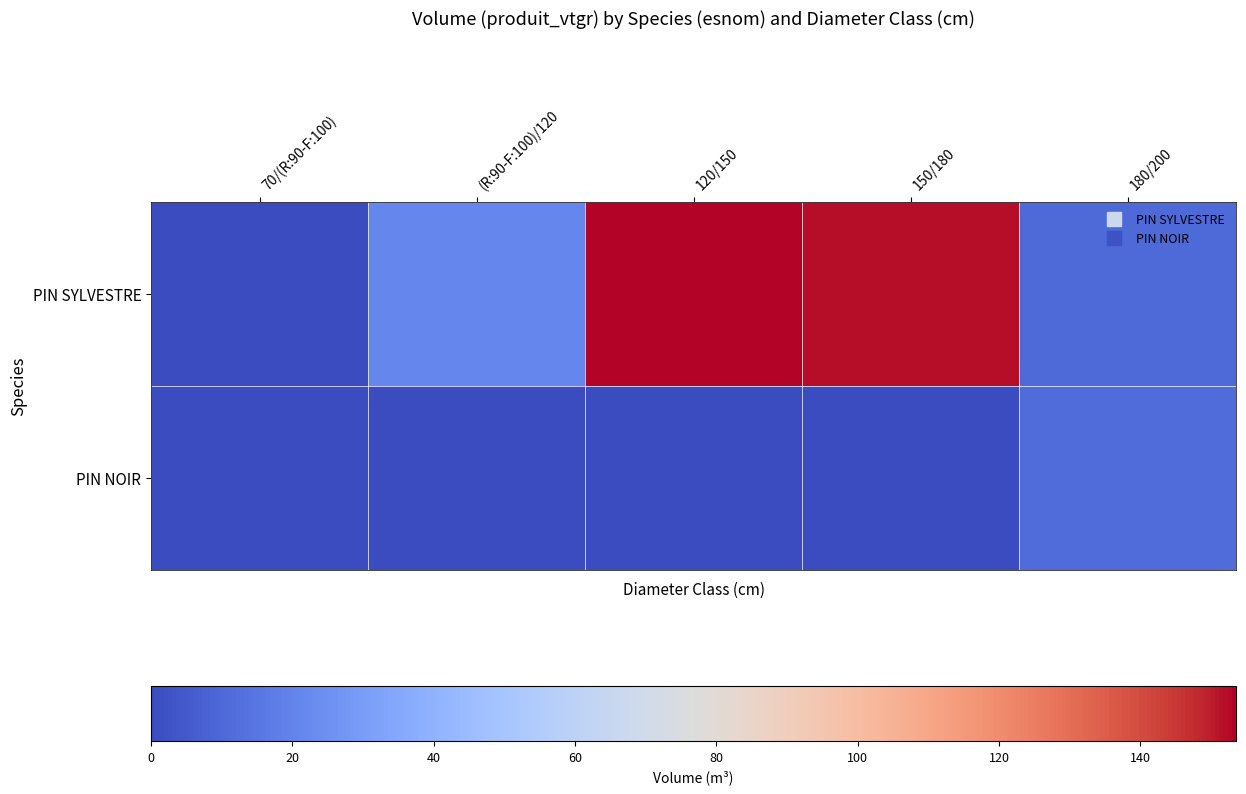

Reading left to right, list all the values displayed in this chart.

PIN SYLVESTRE: 70/(R:90-F:100)=0.5	(R:90-F:100)/120=21.5	120/150=153.5	150/180=152.3	180/200=10.6
PIN NOIR: 70/(R:90-F:100)=0.0	(R:90-F:100)/120=0.0	120/150=0.0	150/180=0.0	180/200=11.2